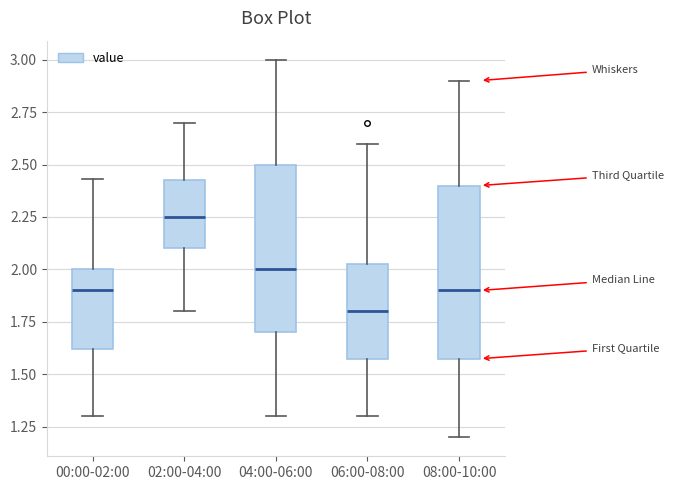

Where is the lower edge of the box for 02:00-04:00 on the y-axis? The values are not printed on the chart, so give them approximately, as read against the axis.

2.10